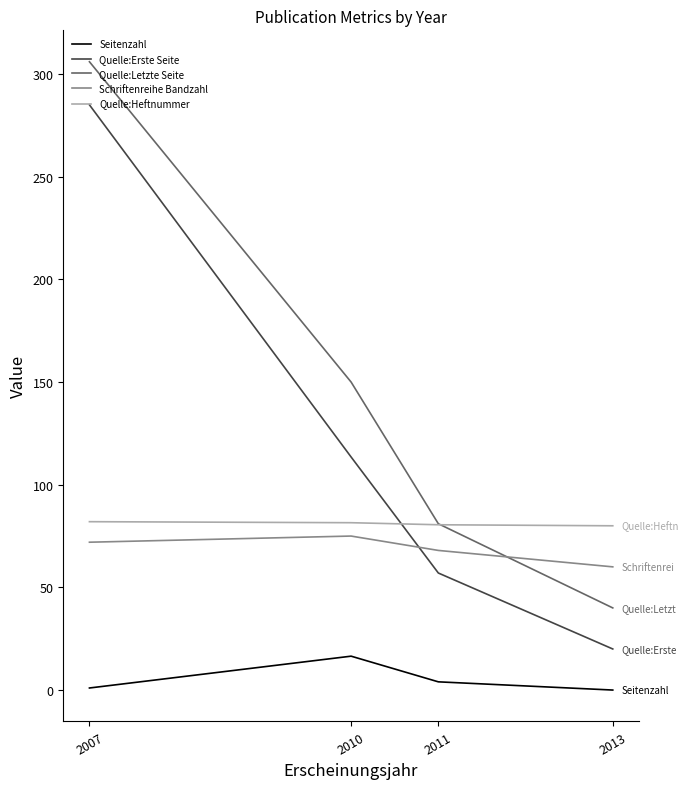

What is the lowest value of the Schriftenreihe Bandzahl series?

60.0